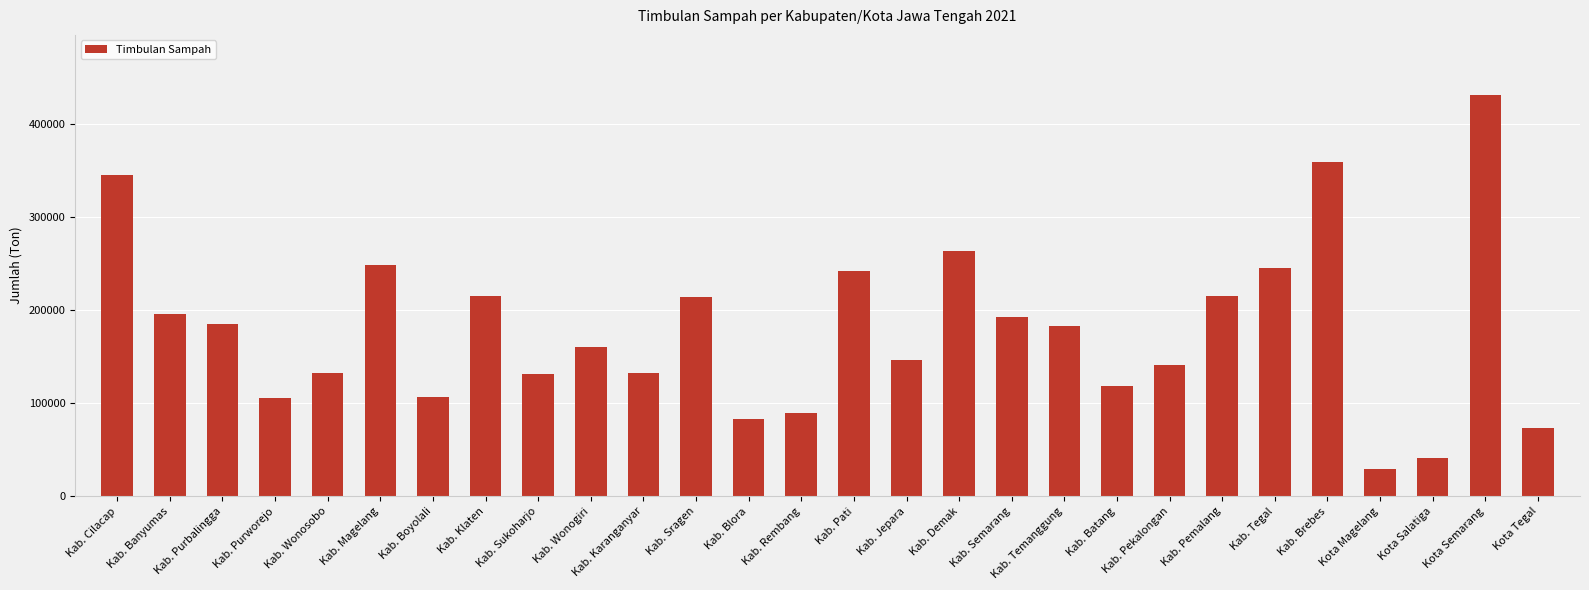

How many data points are less than 182562?

14